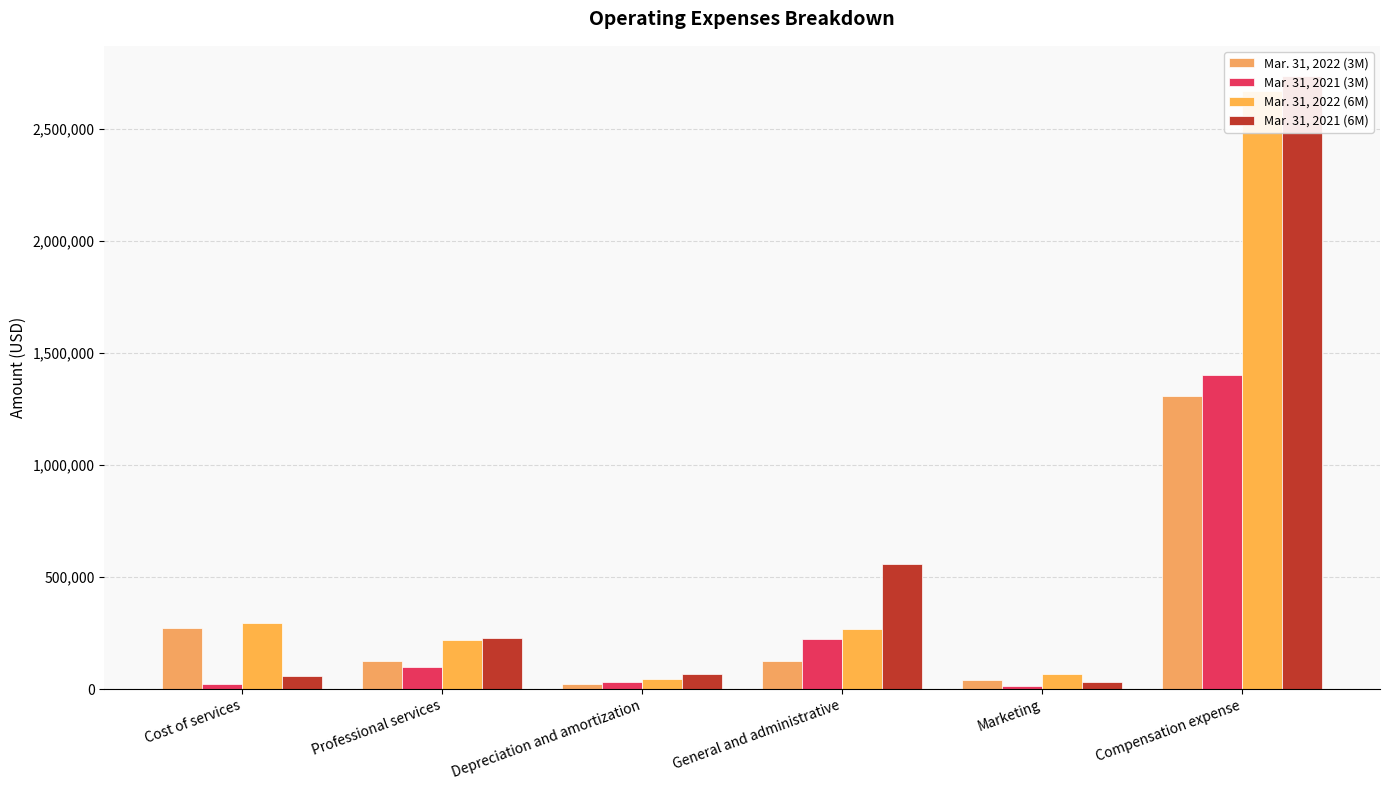

What is the difference between the Mar. 31, 2021 (6M) values at General and administrative and Depreciation and amortization?

490662